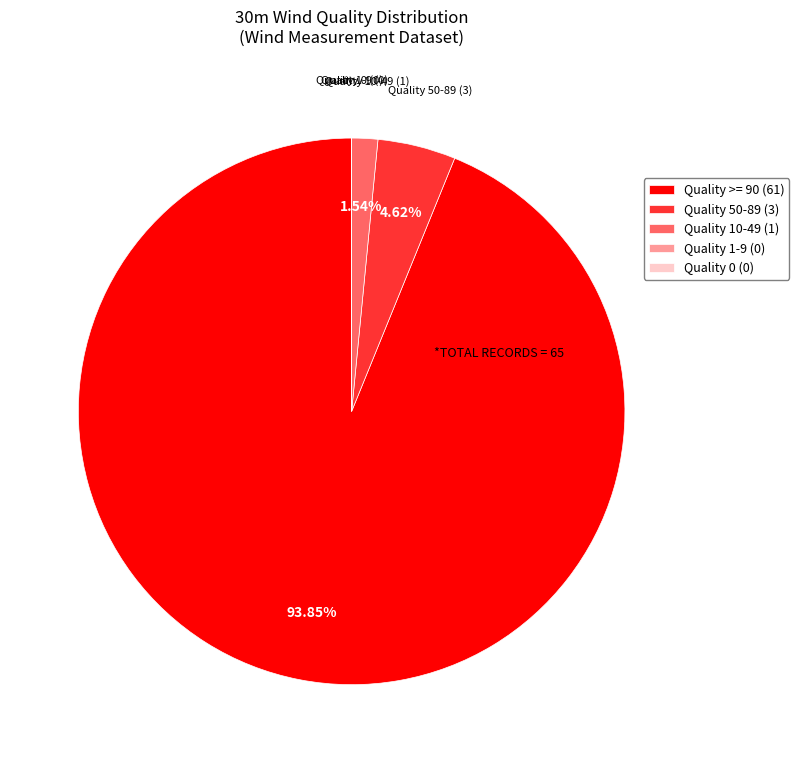

Between Quality 50-89 (3) and Quality >= 90 (61), which is larger?

Quality >= 90 (61)